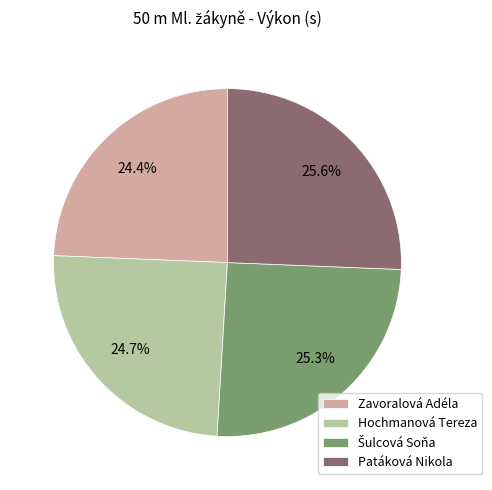

To the nearest percent, what is the difference between the largest and smallest slice percentages?

1%